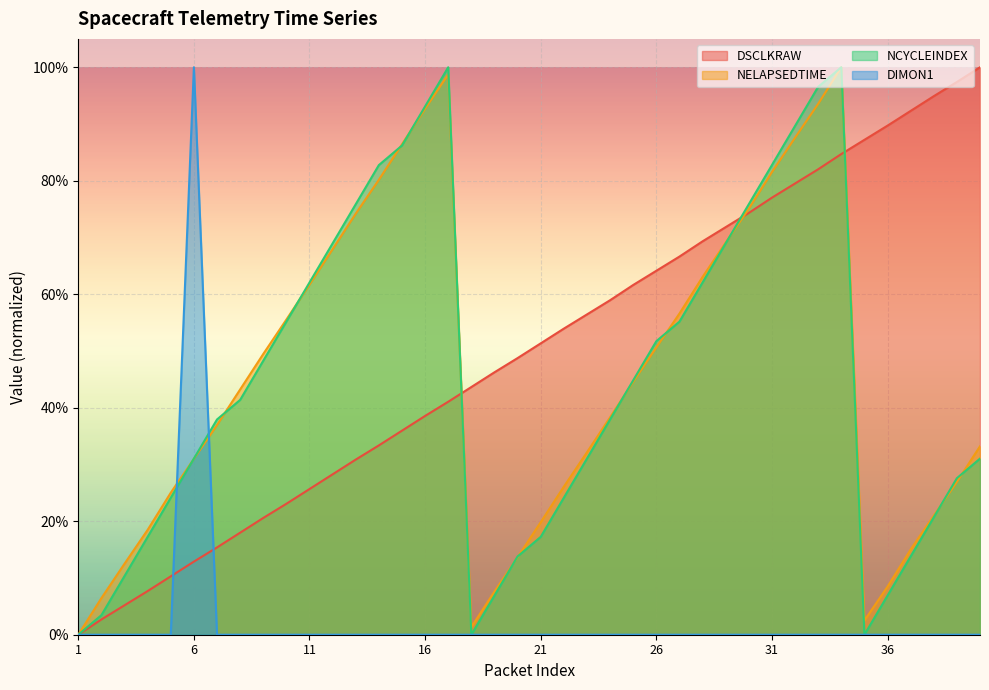

Is it true that NCYCLEINDEX equals 0.9 at 16?

True